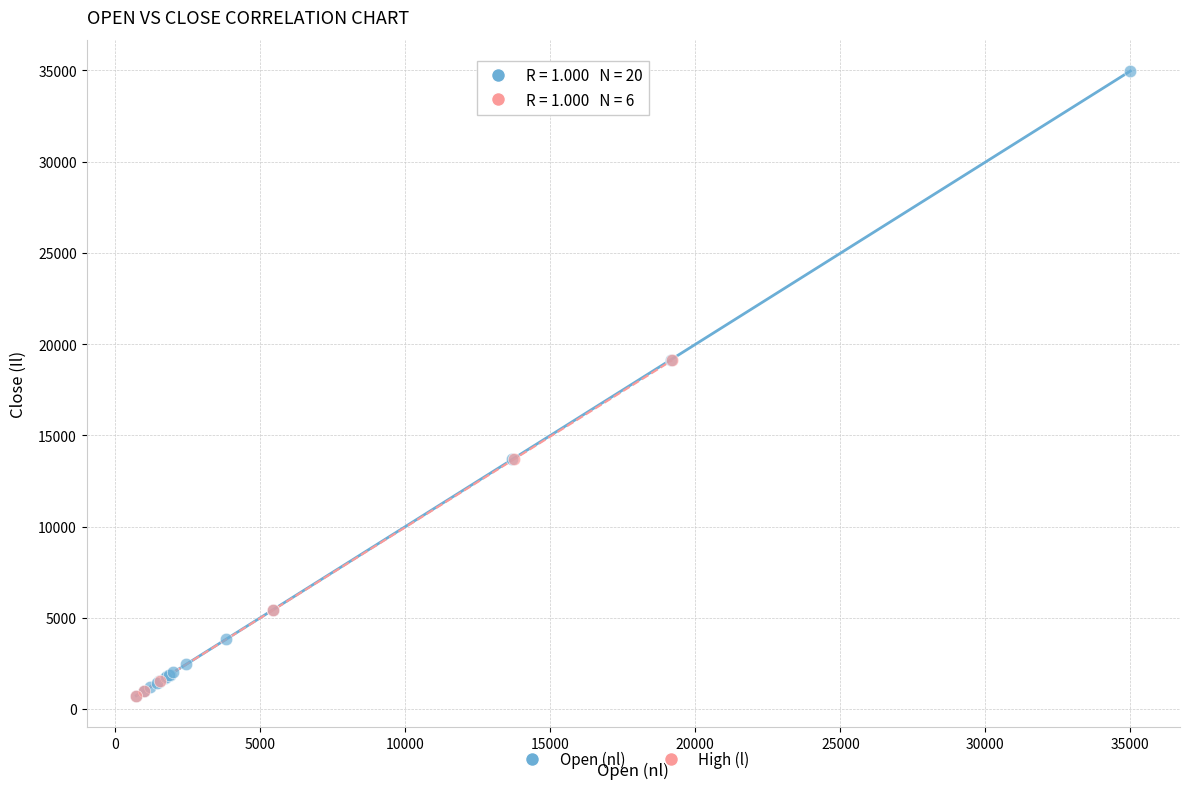

Which series has the largest Y range (max minus min)?

Open (nl)